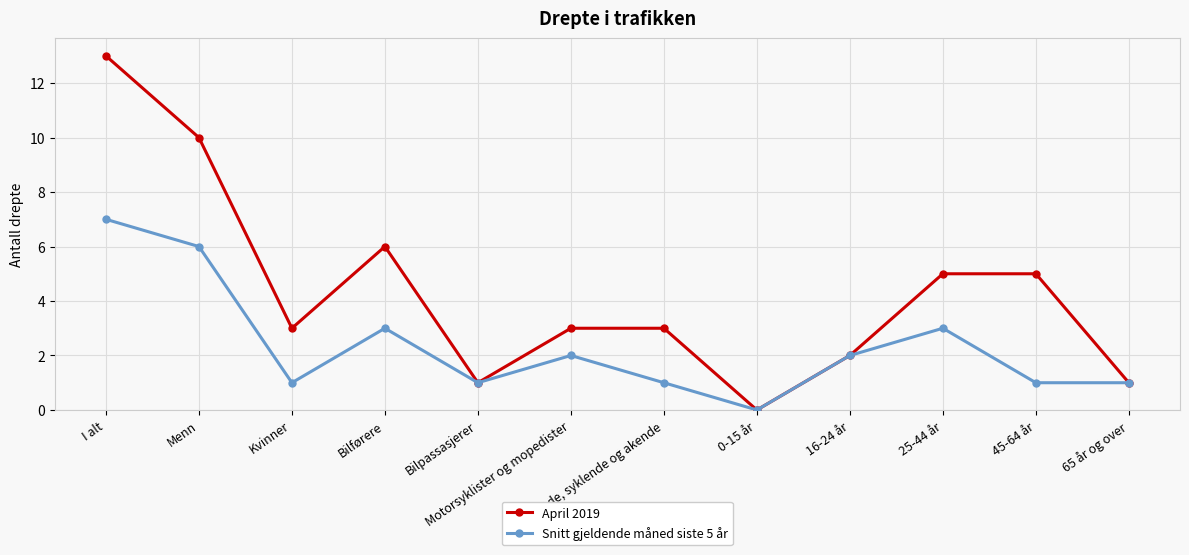

Which series has the widest spread of values?

April 2019